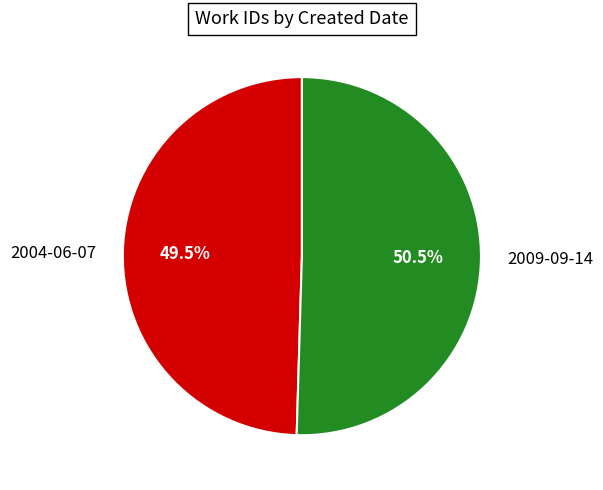

What is the smallest slice in the pie chart?

2004-06-07